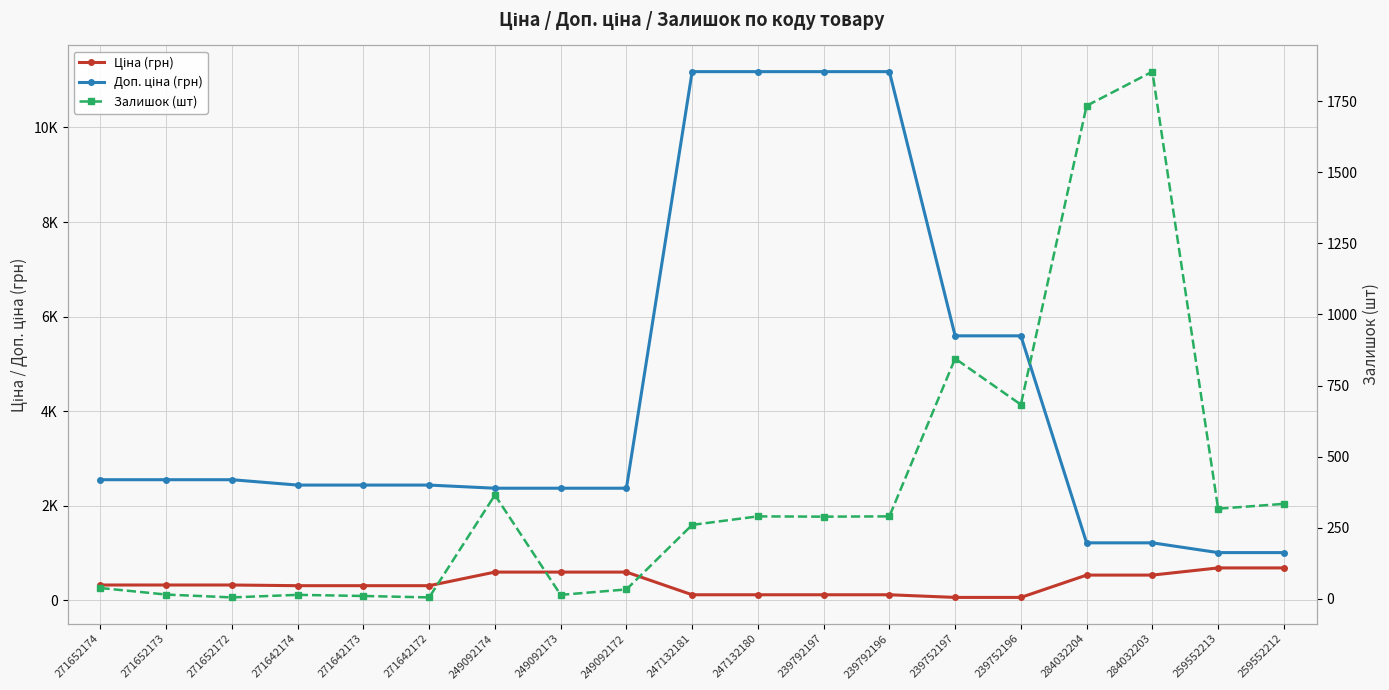

The Залишок (шт) series shows 134.2 at 239792196. True or false?

False